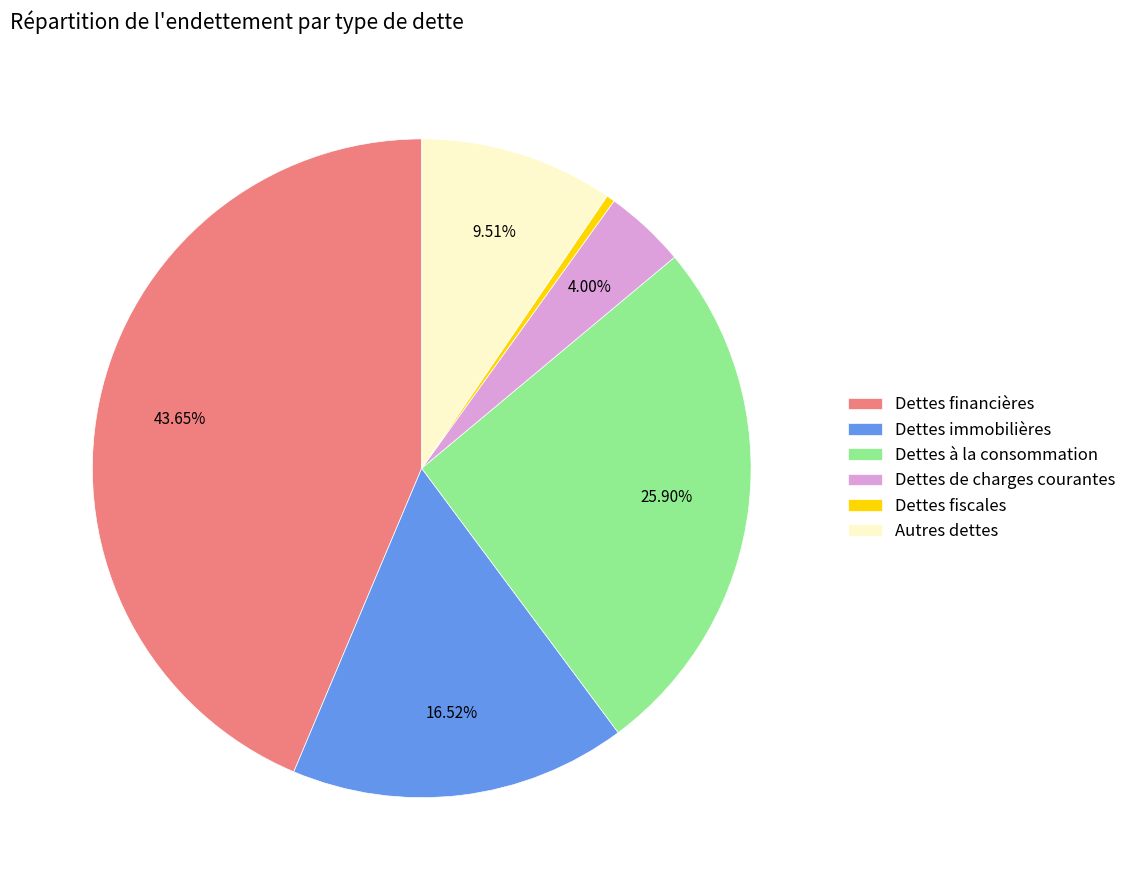

To the nearest percent, what is the average slice percentage?

17%